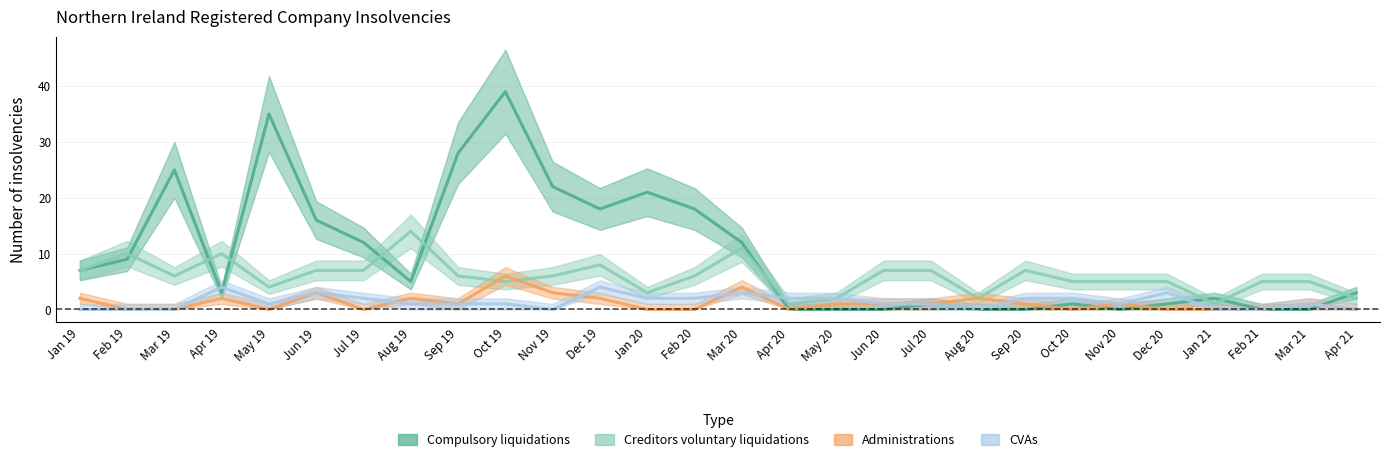

True or false: Creditors voluntary liquidations has a value of 8 at Dec 20.

False